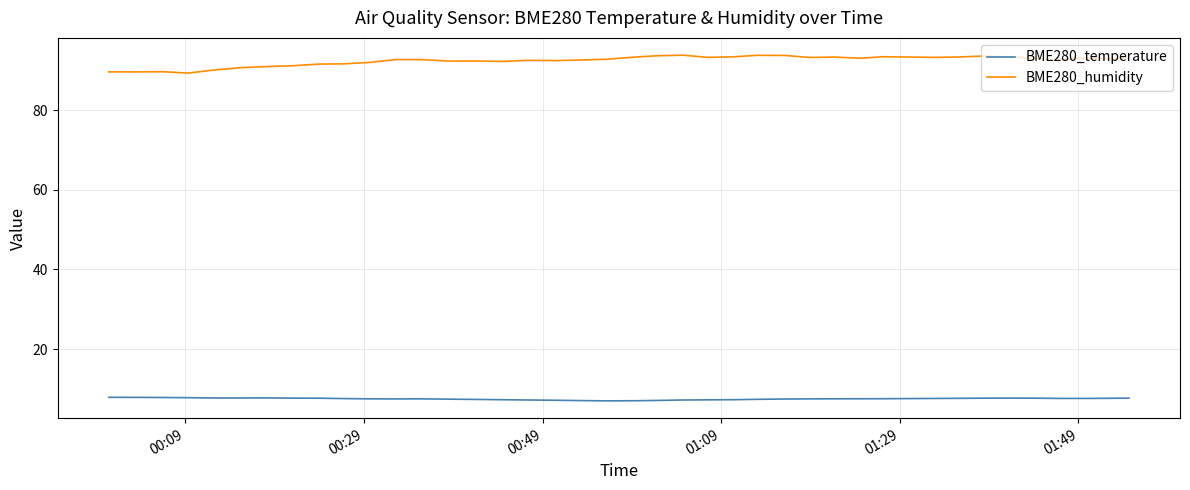

Which series has the largest total across all categories?

BME280_humidity